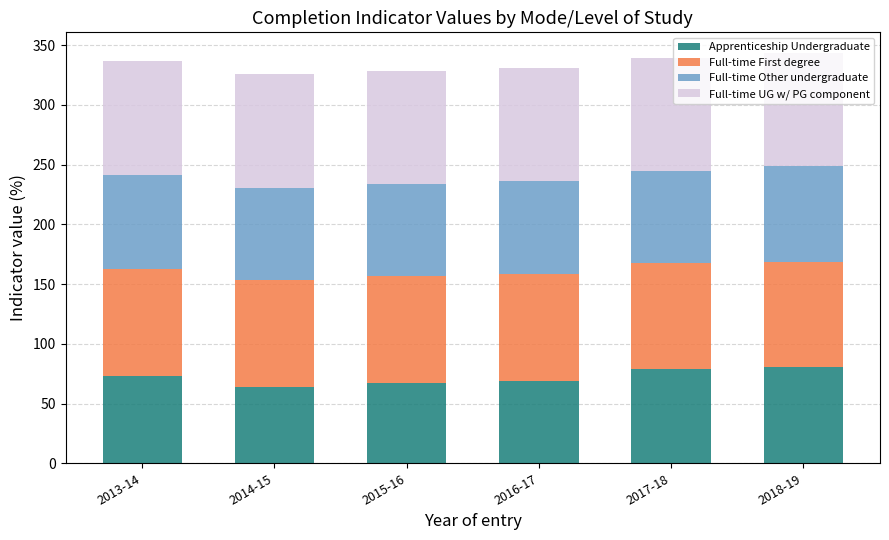

The Apprenticeship Undergraduate series shows 104.0 at 2014-15. True or false?

False